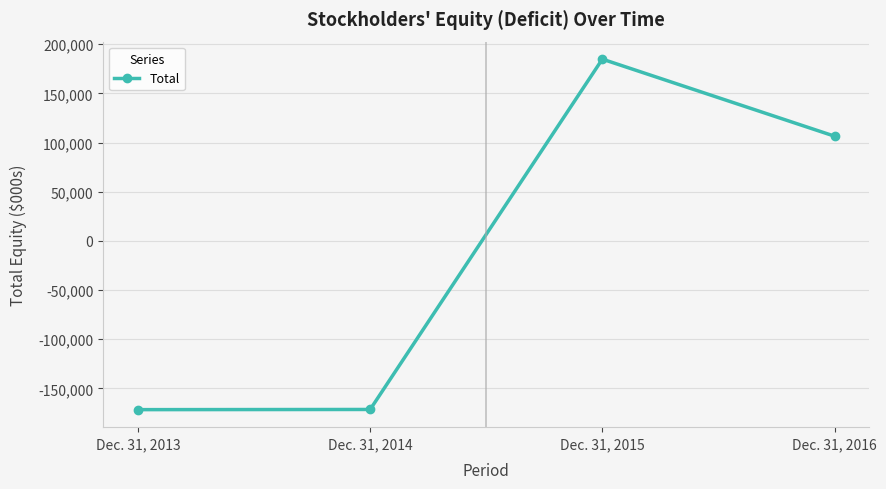

Rank the categories by value from lowest to highest.

Dec. 31, 2013, Dec. 31, 2014, Dec. 31, 2016, Dec. 31, 2015